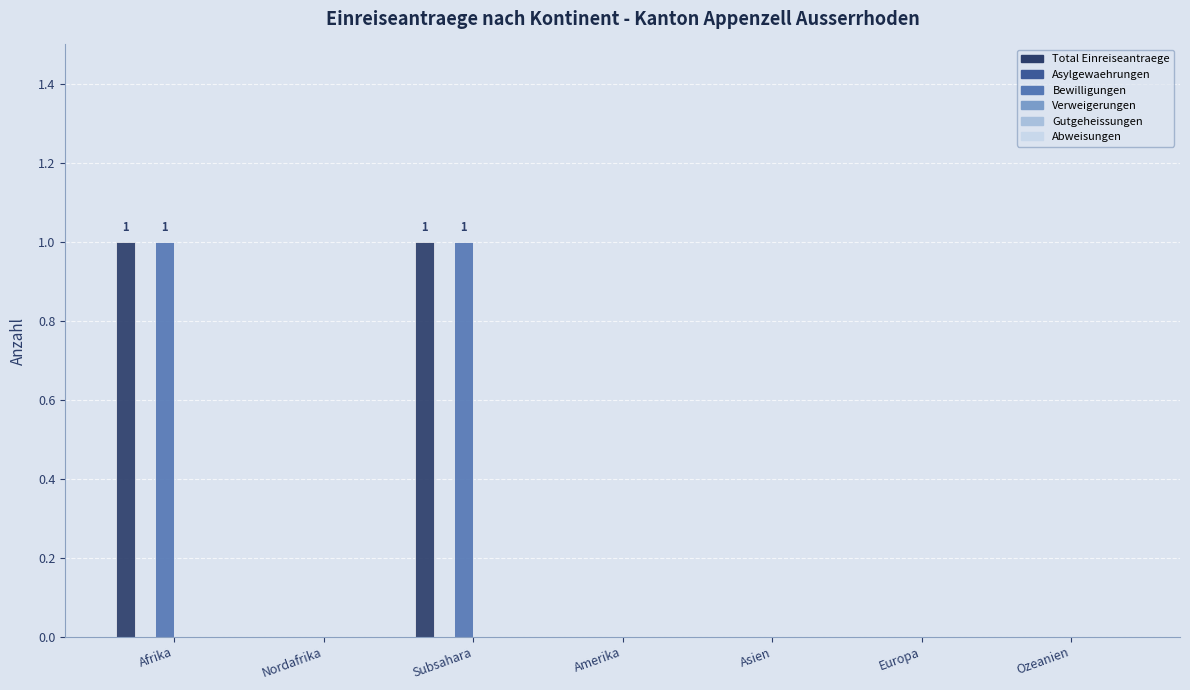

The Total Einreiseantraege series shows 1 at Subsahara. True or false?

True